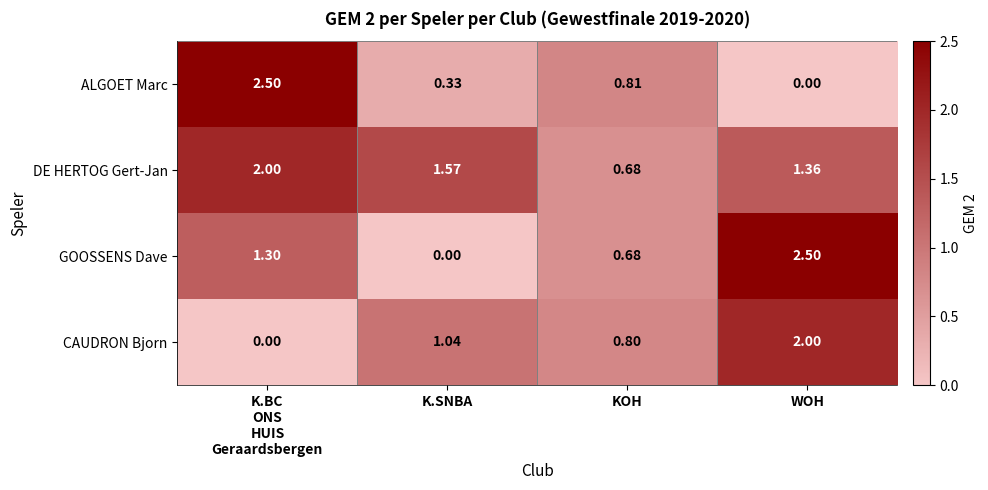

At which category is the sum across all series the highest?

WOH